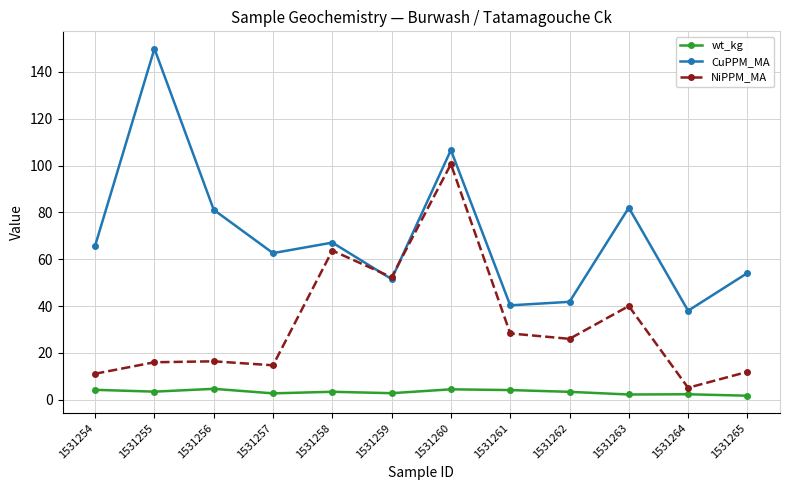

What is the difference between the maximum and minimum values in the wt_kg series?

2.9